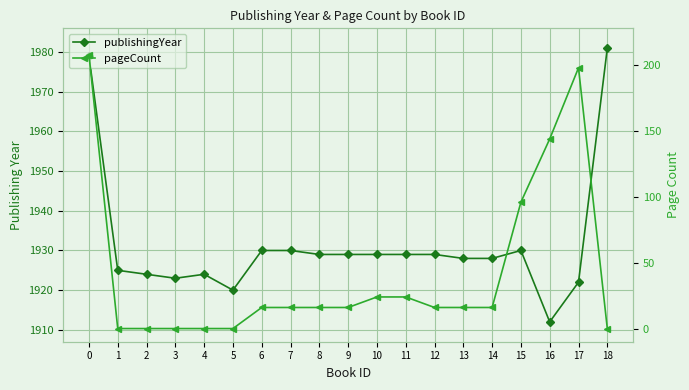

Which series has the largest total across all categories?

publishingYear